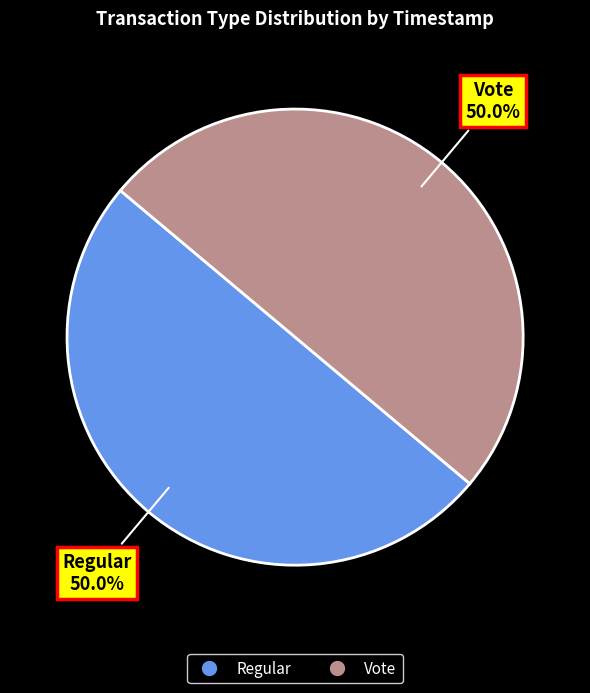

What is the ratio of the value at Regular to the value at Vote?

1.0